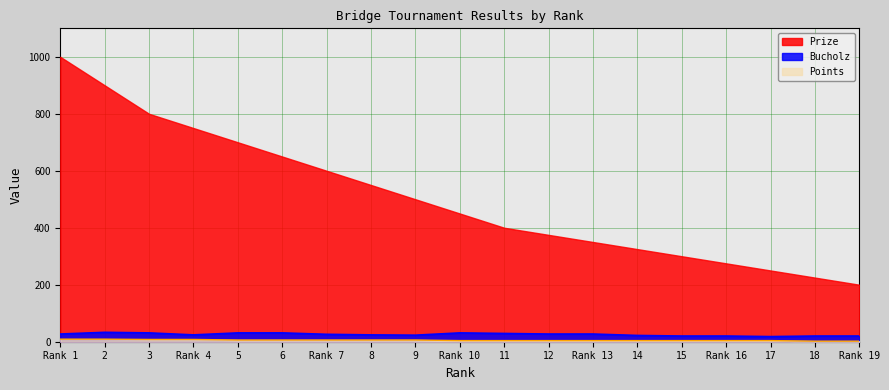

How many data points in Bucholz are above 26?

9